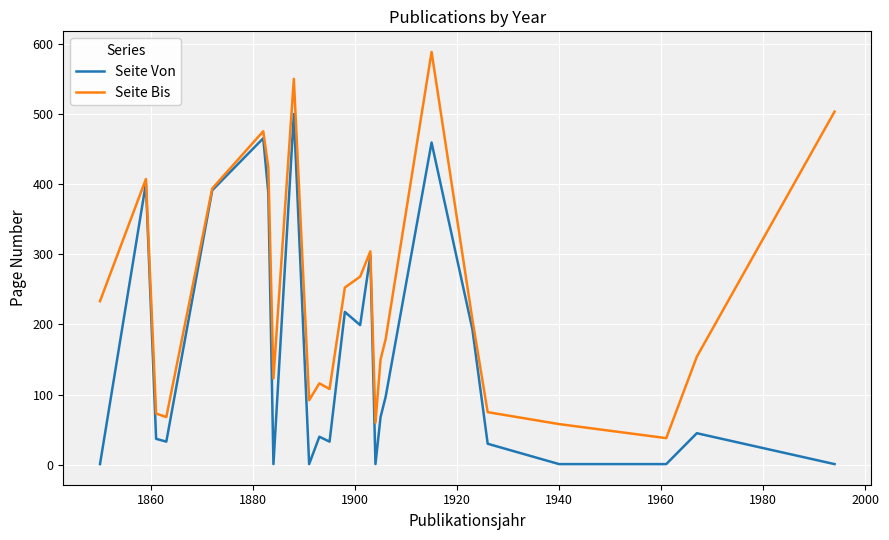

List the series in order of their peak value, highest first.

Seite Bis, Seite Von